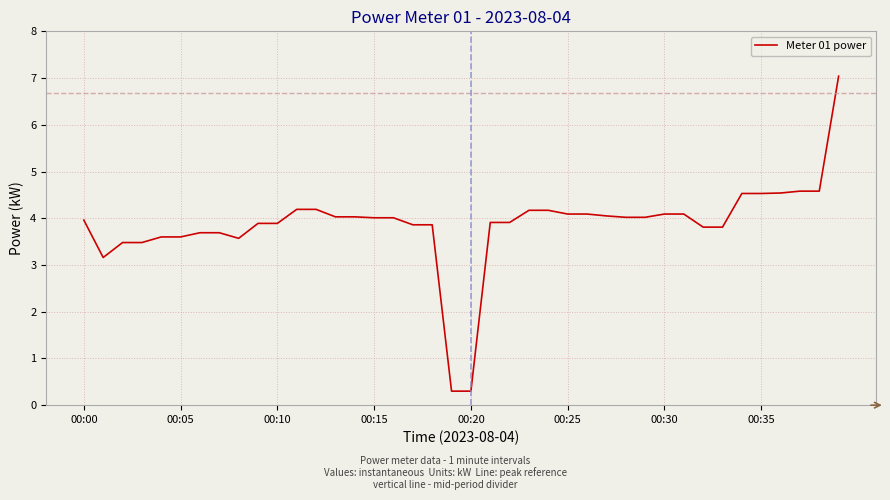

What is the difference between the maximum and minimum values?

6.7